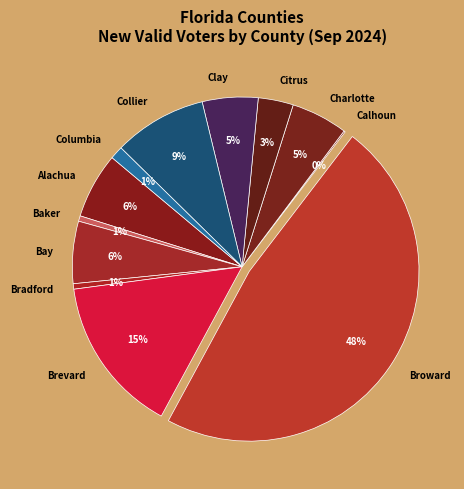

Between Clay and Alachua, which is larger?

Alachua